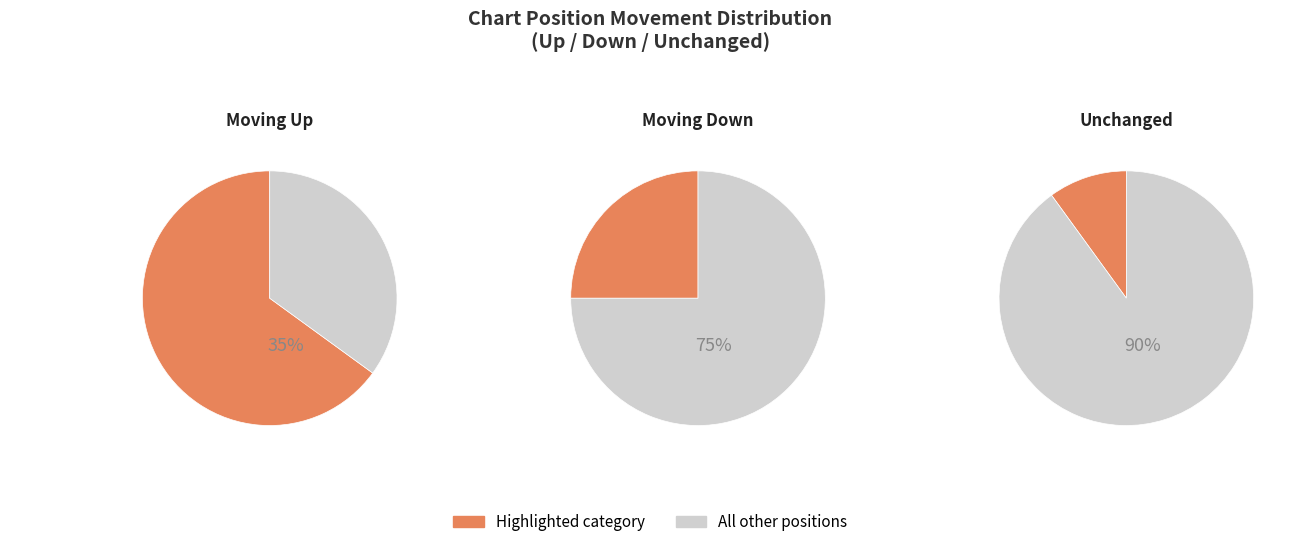

Is it true that down is 24% of the pie?

False